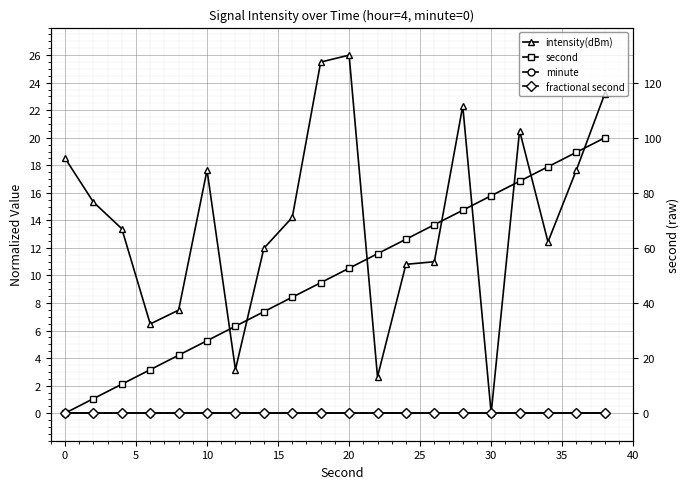

Count the number of data series in this chart.

4